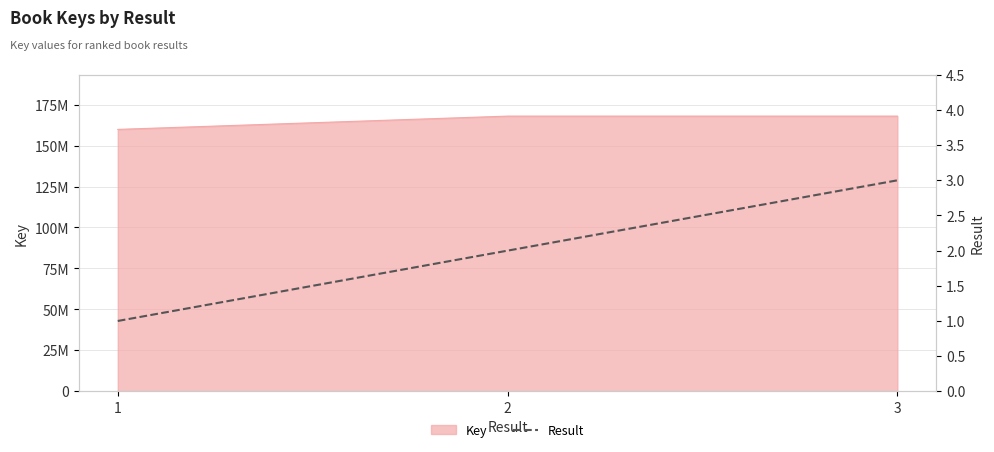

What is the change in value from 1 to 2?

+1